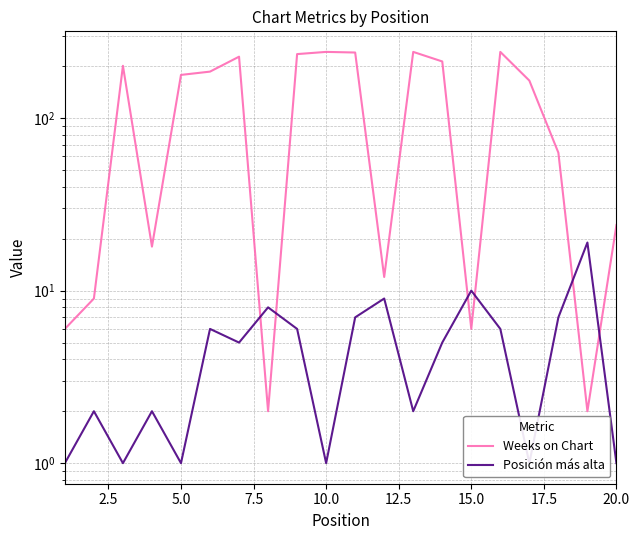

What is the sum of all Weeks on Chart values?

2513